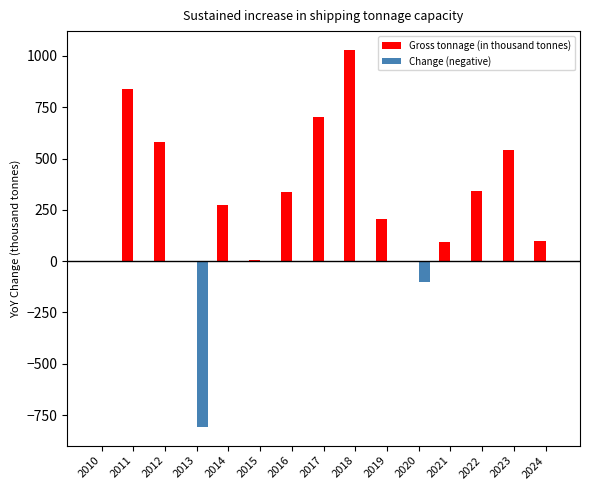

The Gross tonnage (in thousand tonnes) series shows 837 at 2011. True or false?

True